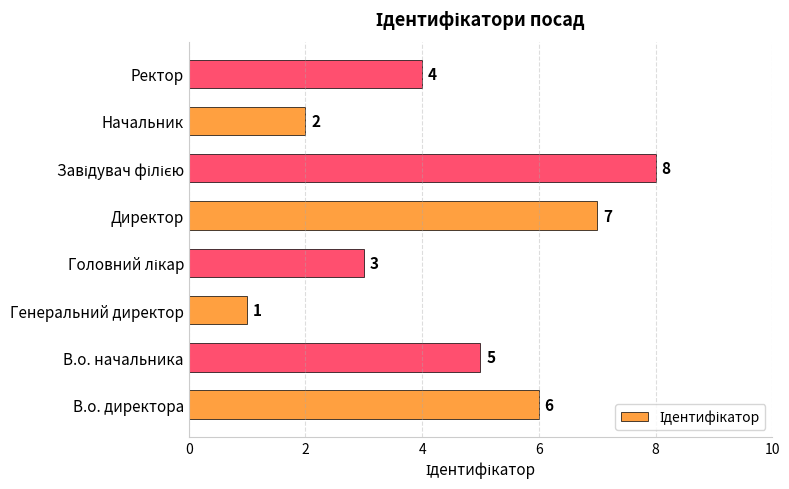

Which category has the lowest value across all series?

Генеральний директор